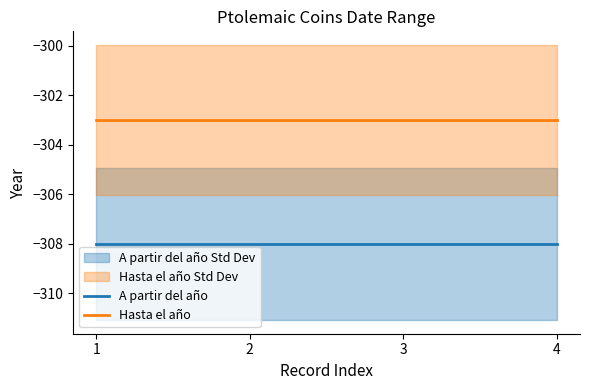

What is the total value across all series at 3?

-611